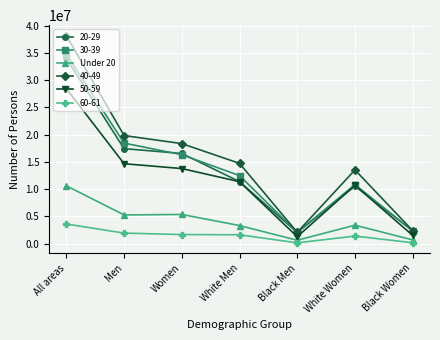

Which series has the largest range (max minus min)?

40-49